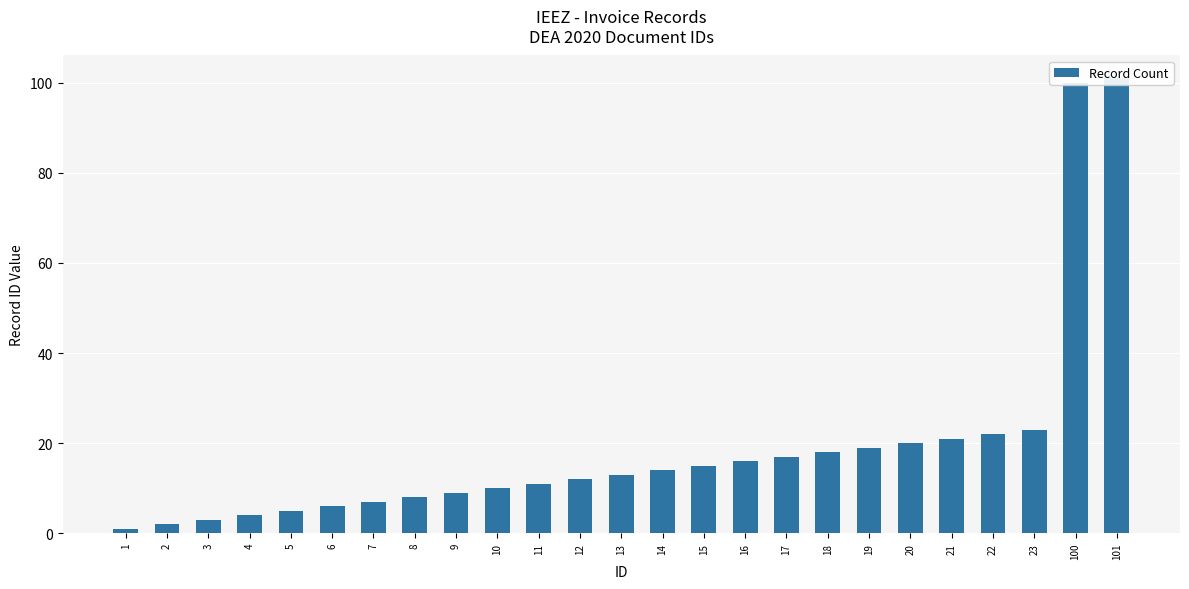

At which label does the data first exceed 13?

14